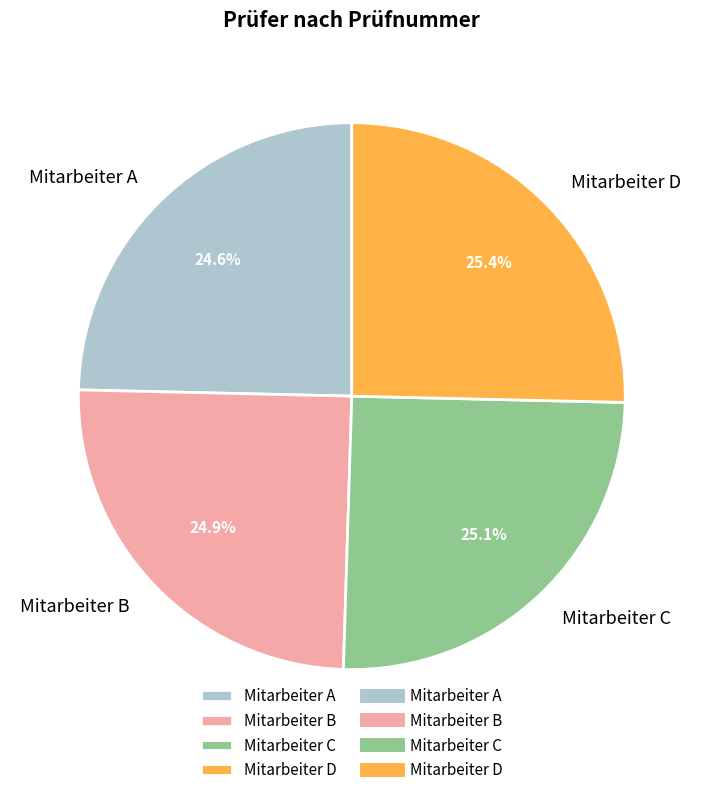

To the nearest percent, what is the combined percentage of Mitarbeiter B and Mitarbeiter A?

50%